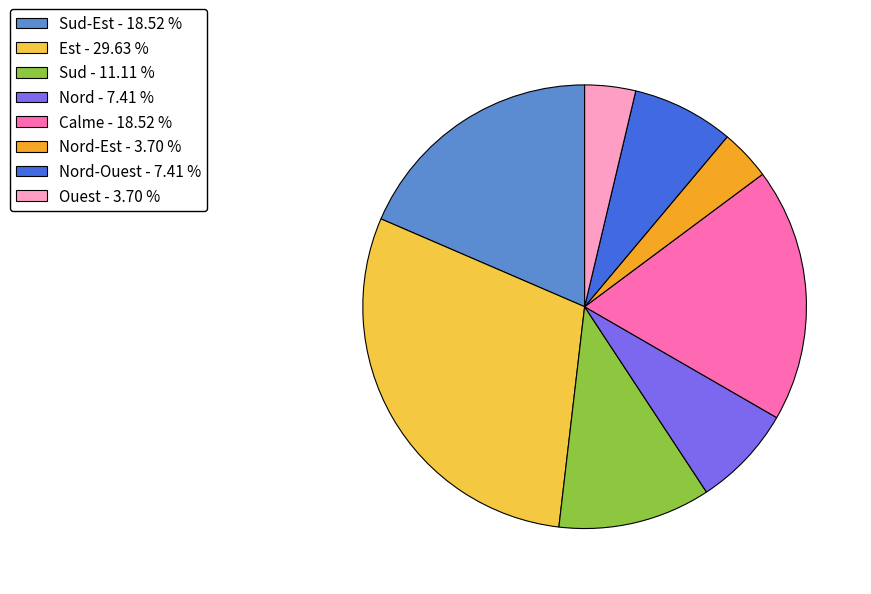

Is there a majority slice in this chart?

No